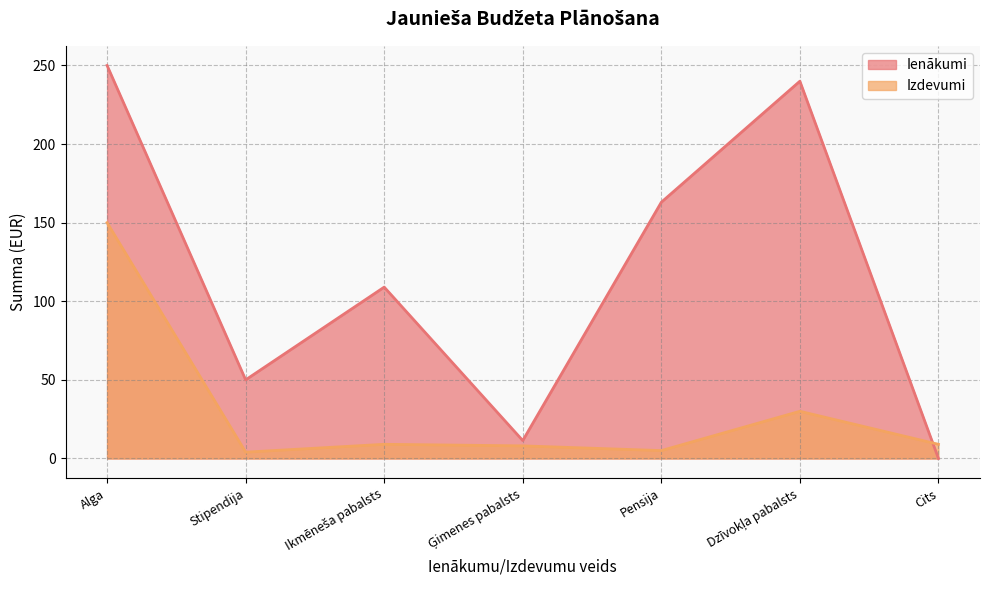

The value of Ienākumi at Stipendija is 50.0. True or false?

True